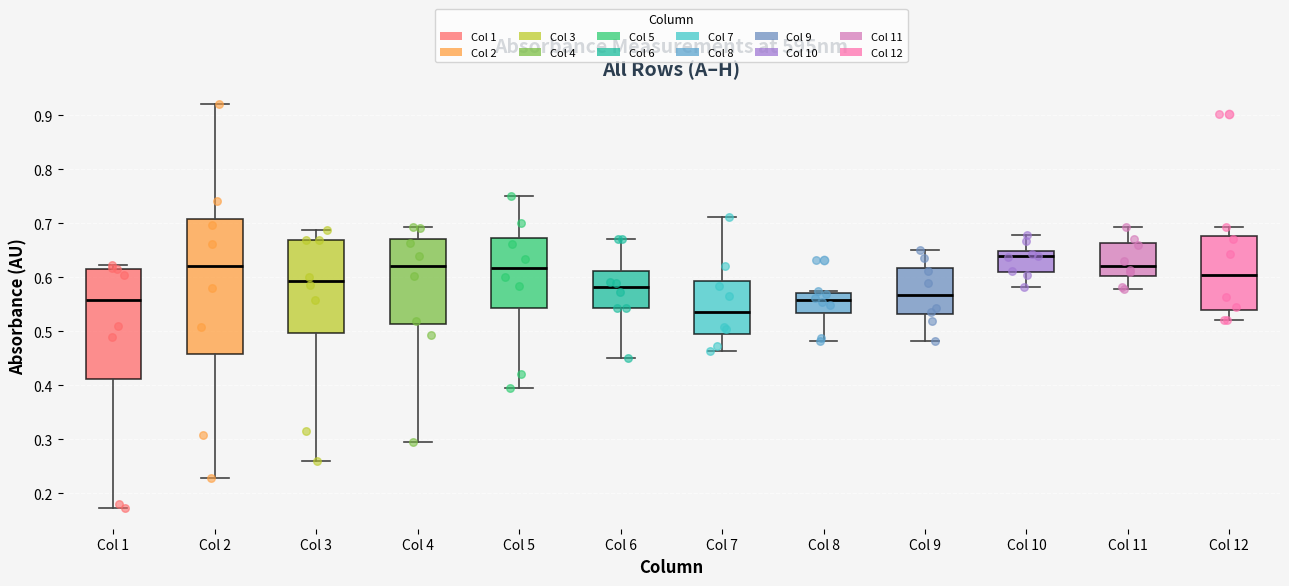

Which box's median line is the lowest?

Col 7